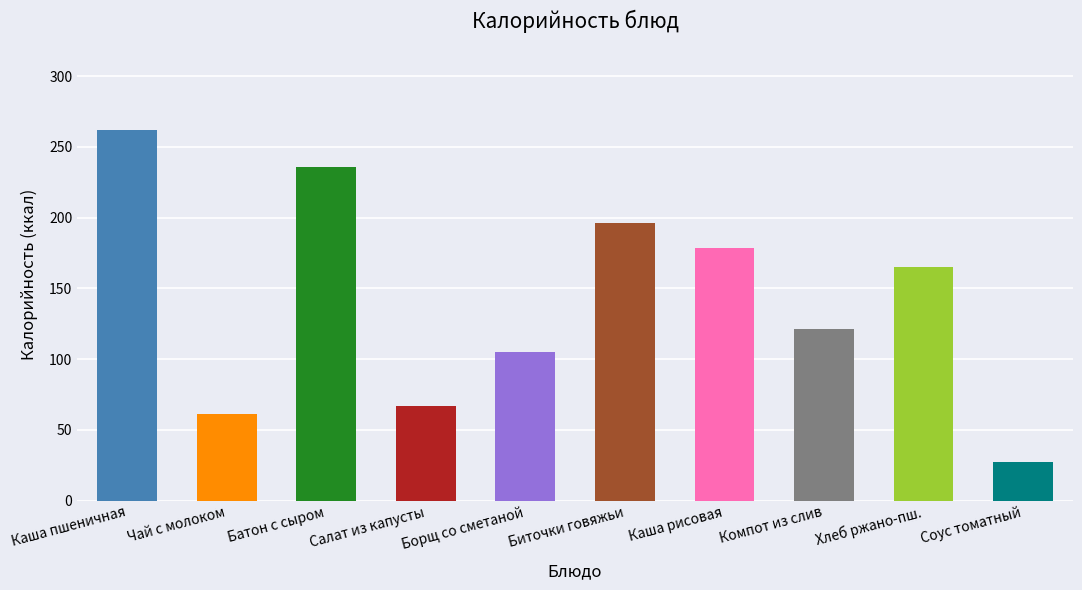

True or false: the data shows 37.9 at Чай с молоком.

False